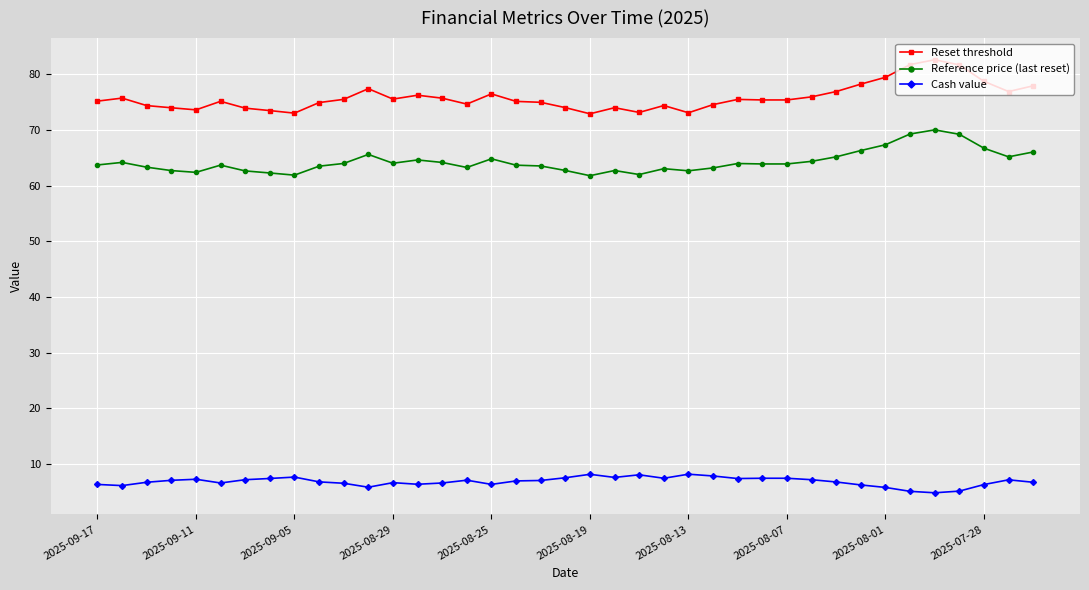

Rank the series by their average value, from lowest to highest.

Cash value, Reference price (last reset), Reset threshold